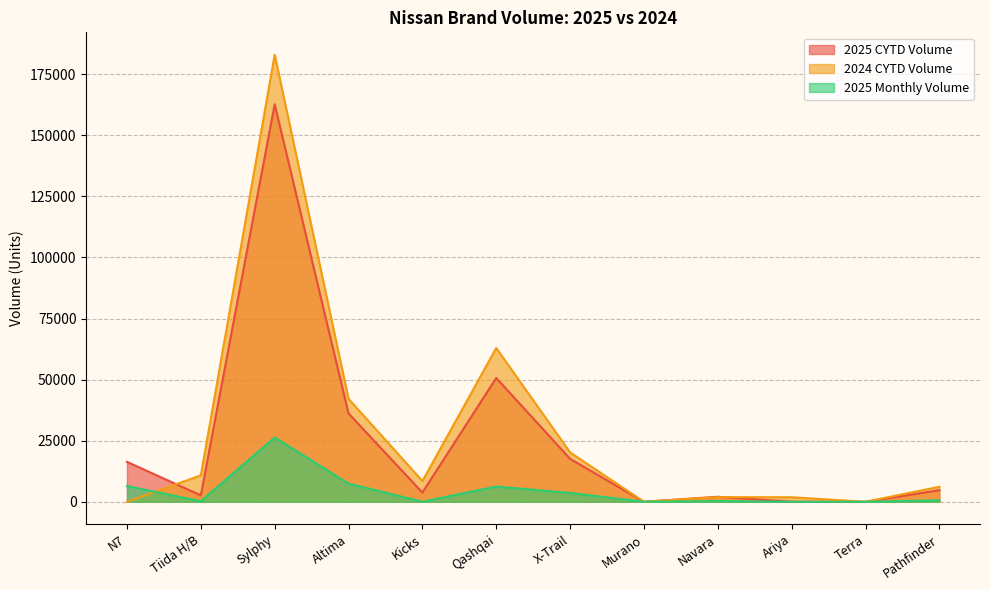

True or false: 2024 CYTD Volume has a value of 1 at Terra.

False